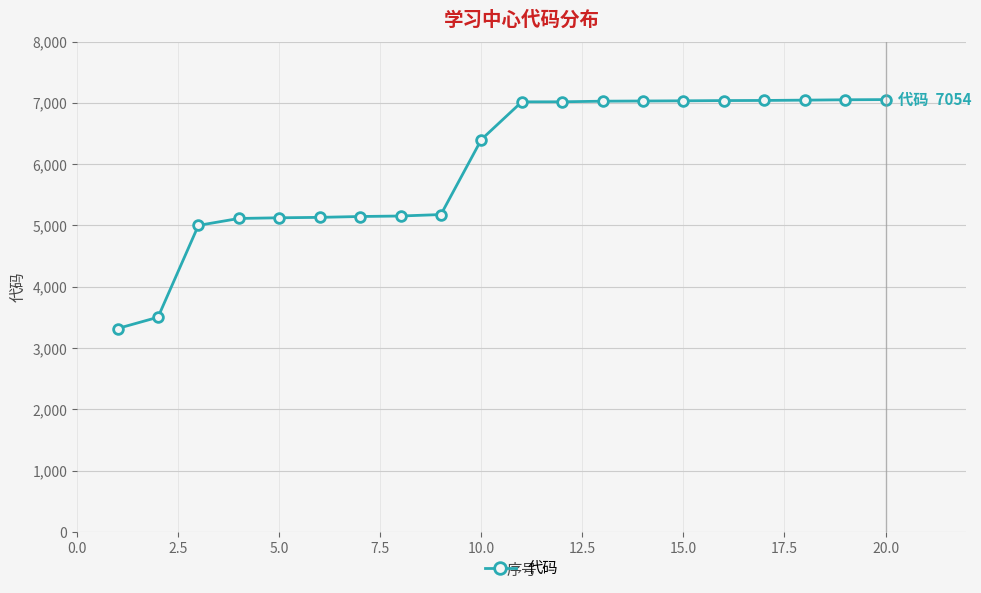

What is the value of the 15th point from the left?

7034